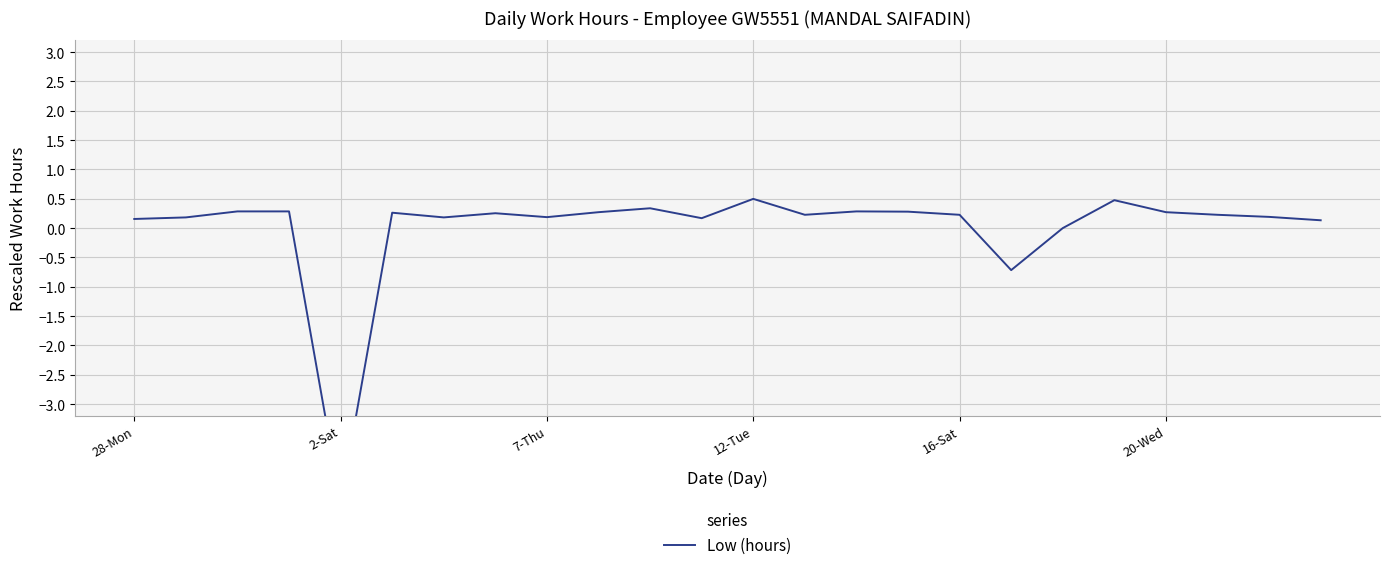

Does the chart display data point markers on the line(s)?

No